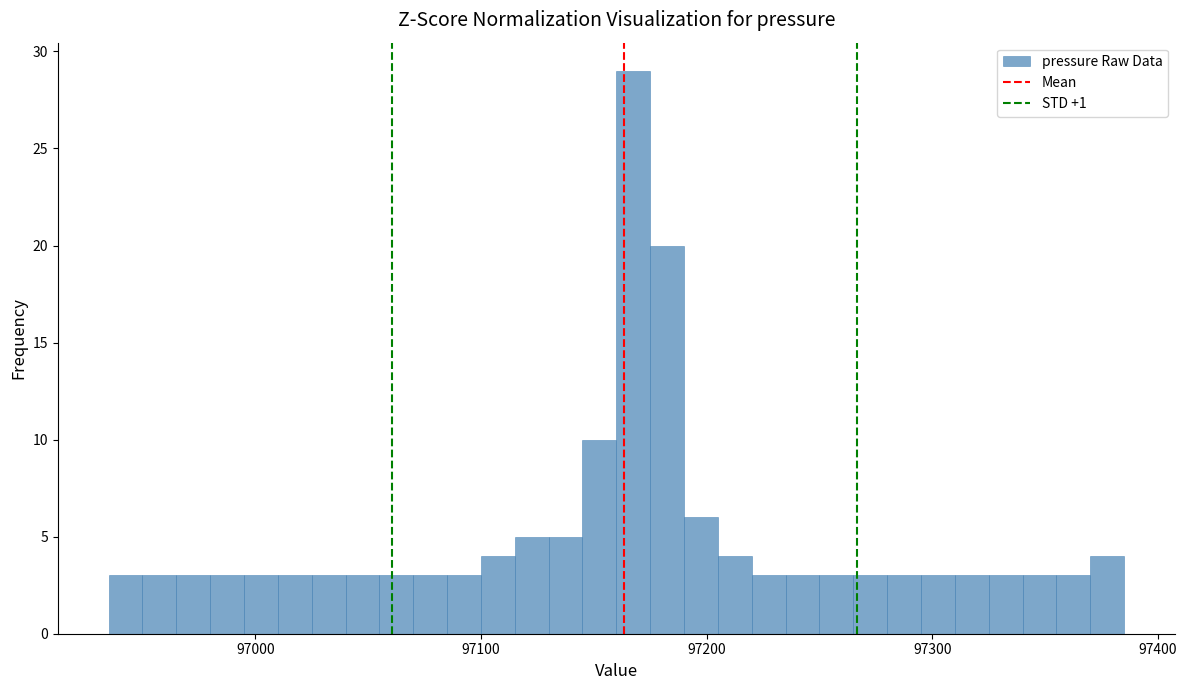

Around what value on the x-axis is the tallest bar? Give the approximate position of its centre, as read against the axis.

97170